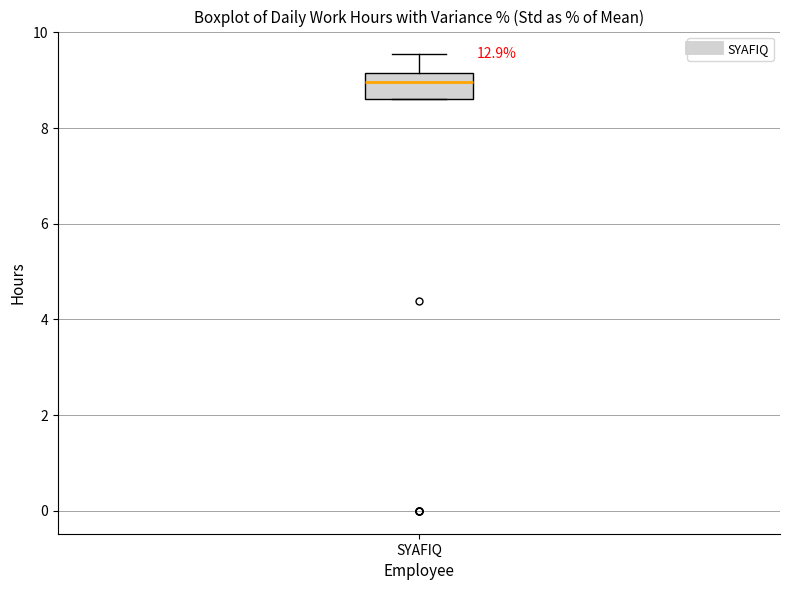

Transcribe this box plot: give where the median line is, the range the box spans, and where the two whiskers end, as read against the y-axis. The values are not printed on the chart, so give them approximately, as read against the axis.

median 9.0, box 8.6 to 9.2, whiskers 8.6 to 9.6